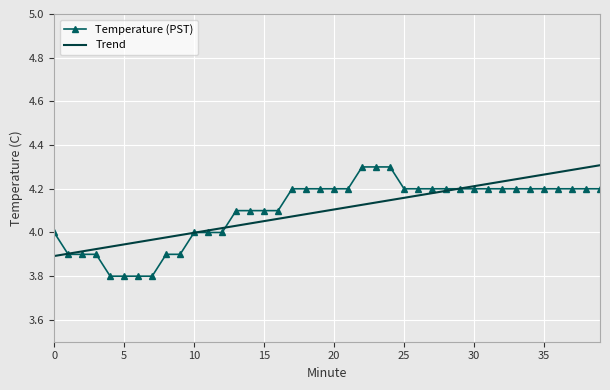

Which series has the widest spread of values?

Temperature (PST)